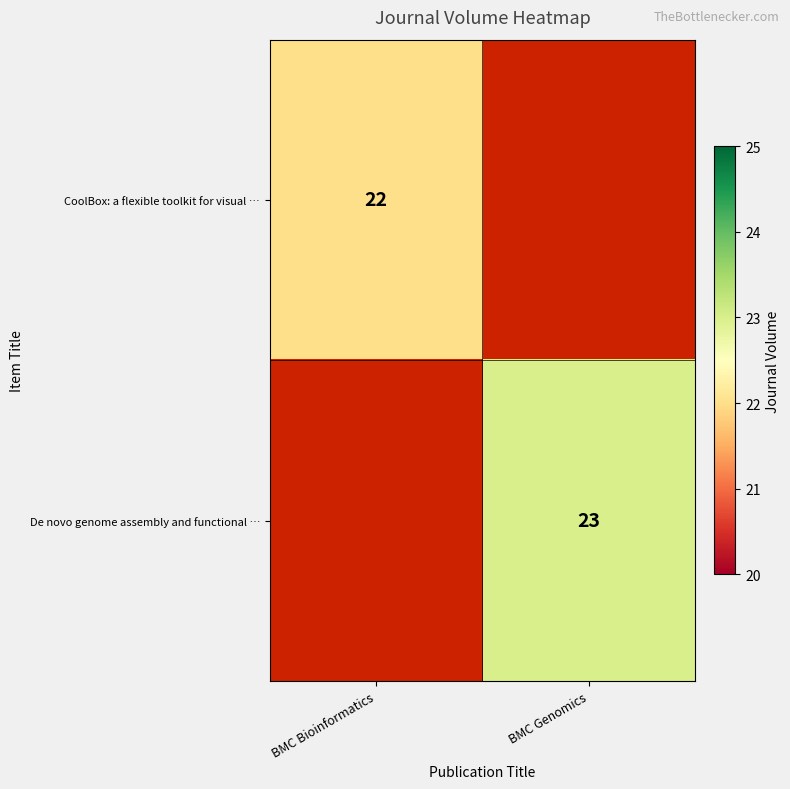

True or false: CoolBox: a flexible toolkit for visual … has a value of 35 at BMC Bioinformatics.

False